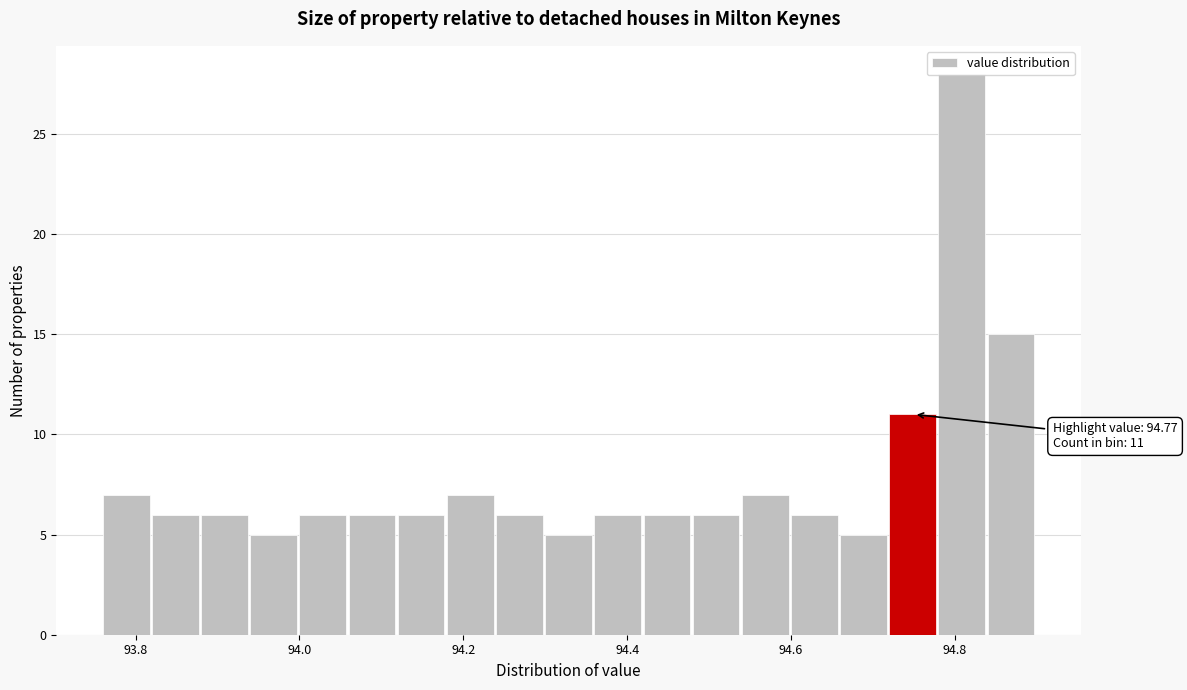

Around what value on the x-axis is the tallest bar? Give the approximate position of its centre, as read against the axis.

94.80